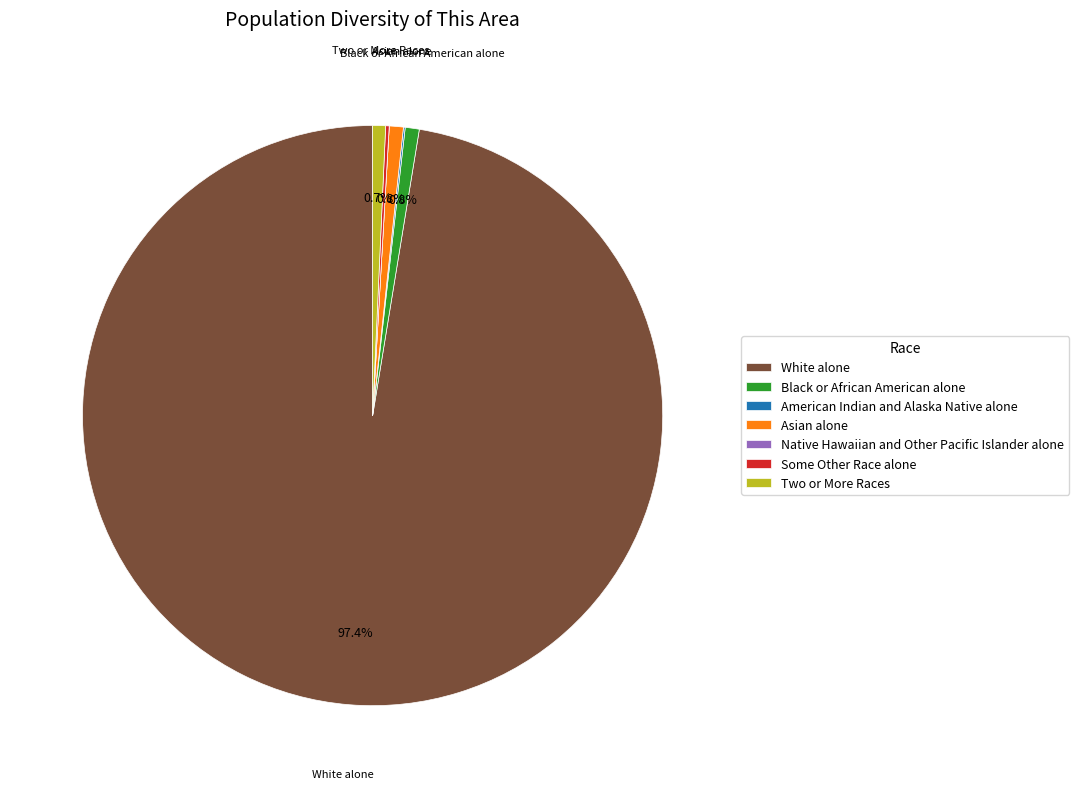

What is the largest slice in the pie chart?

White alone